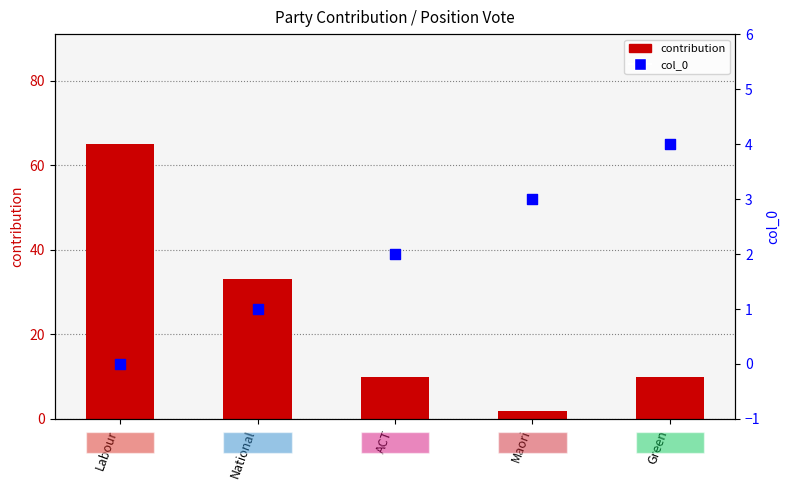

Is the value of contribution at Maori greater than the value of col_0 at ACT?

No